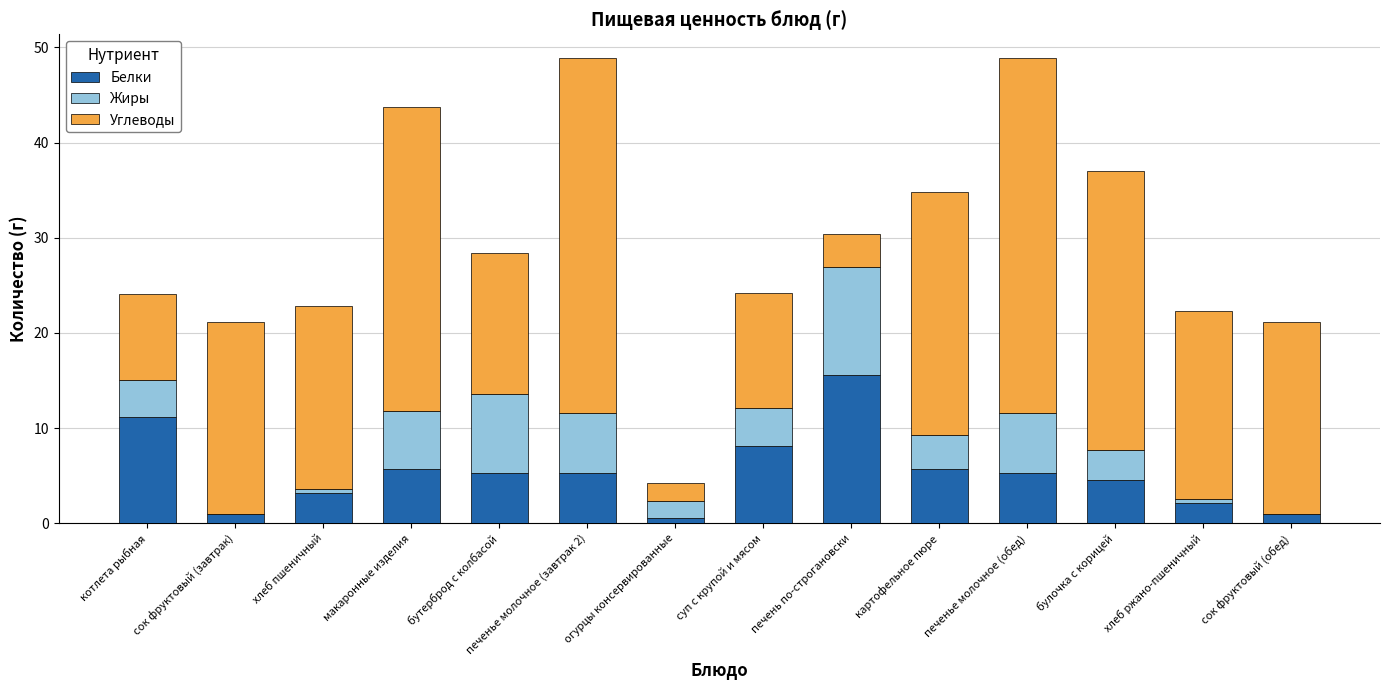

What is the sum of all Белки values?

74.7